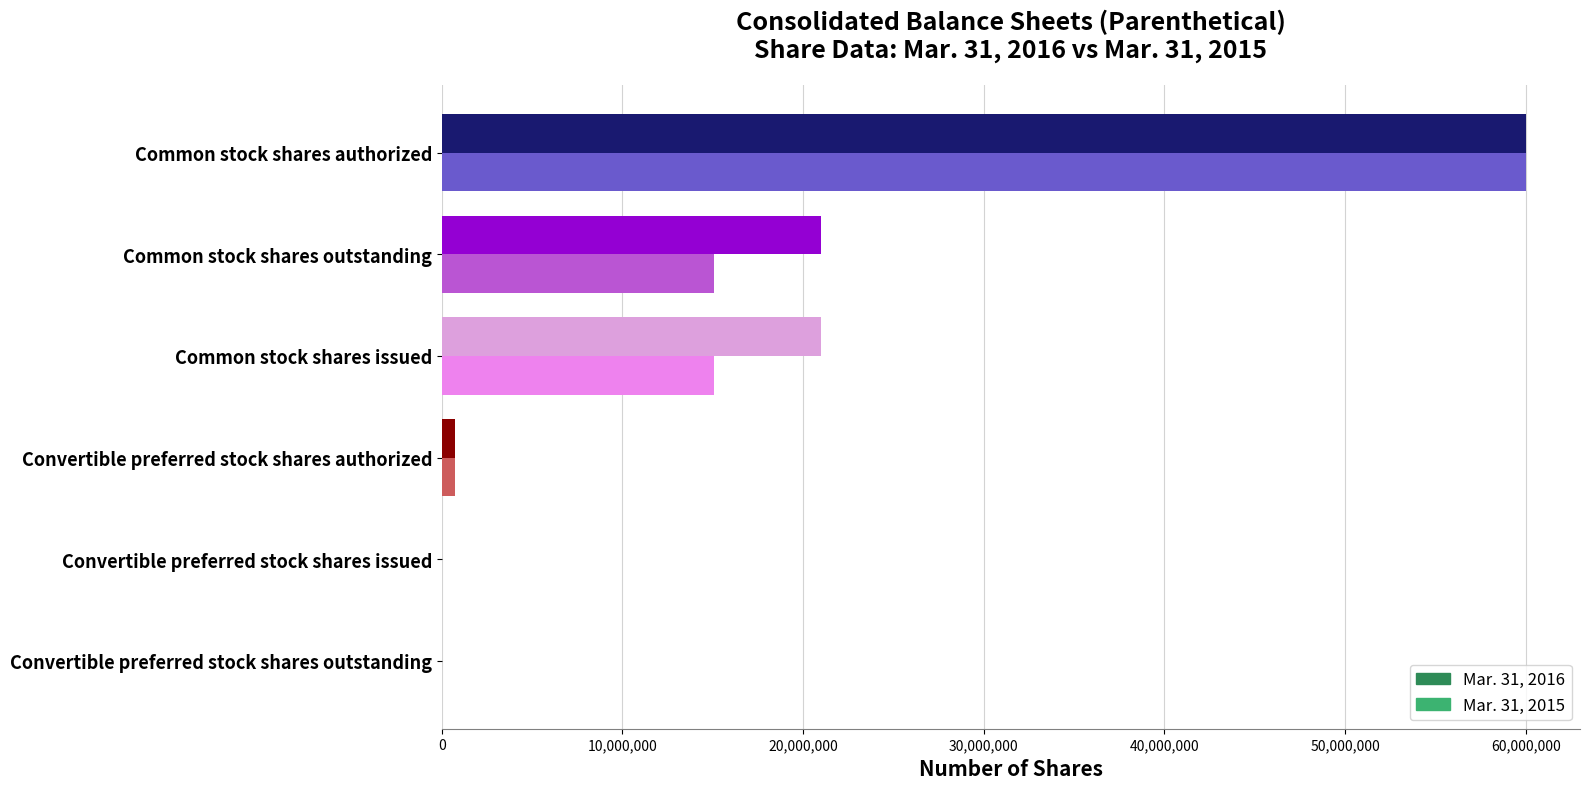

What is the maximum value shown in the chart?

60000000